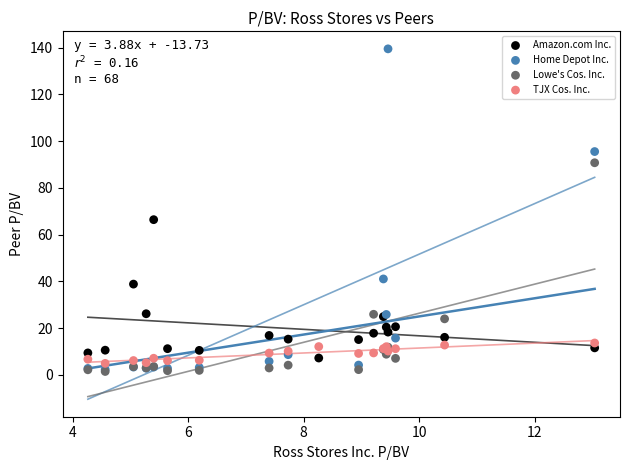

Which series reaches the maximum Y coordinate?

Home Depot Inc.